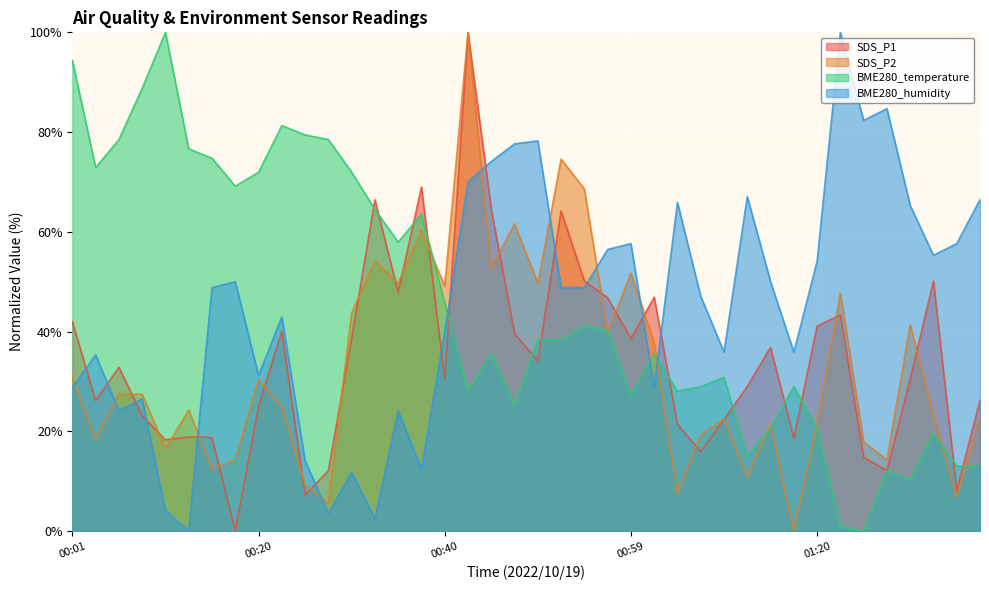

Reading left to right, extract all data points from this chart.

SDS_P1: 00:01=42.0	00:03=26.2	00:06=32.9	00:08=23.1	00:11=18.3	00:13=18.9	00:15=18.8	00:18=0.0	00:20=25.0	00:23=40.1	00:25=7.2	00:27=12.1	00:30=38.6	00:32=66.4	00:35=47.9	00:37=69.0	00:40=30.5	00:42=100.0	00:44=64.5	00:47=39.6	00:49=34.2	00:52=64.2	00:54=50.1	00:57=46.8	00:59=38.6	01:02=46.9	01:04=21.4	01:07=15.9	01:09=22.3	01:12=29.0	01:14=36.8	01:17=18.7	01:20=41.1	01:22=43.3	01:25=14.8	01:28=12.1	01:31=30.5	01:34=50.1	01:36=8.1	01:39=26.3
SDS_P2: 00:01=30.8	00:03=18.3	00:06=27.4	00:08=27.4	00:11=16.5	00:13=24.3	00:15=12.5	00:18=14.3	00:20=30.4	00:23=24.9	00:25=9.3	00:27=5.6	00:30=43.7	00:32=54.1	00:35=49.7	00:37=60.2	00:40=49.1	00:42=100.0	00:44=52.7	00:47=61.6	00:49=49.7	00:52=74.6	00:54=68.6	00:57=39.8	00:59=51.7	01:02=37.8	01:04=7.6	01:07=19.3	01:09=22.5	01:12=10.9	01:14=21.5	01:17=0.0	01:20=21.5	01:22=47.7	01:25=17.9	01:28=14.3	01:31=41.4	01:34=23.3	01:36=7.0	01:39=22.9
BME280_temperature: 00:01=94.4	00:03=72.9	00:06=78.5	00:08=88.8	00:11=100.0	00:13=76.6	00:15=74.8	00:18=69.2	00:20=72.0	00:23=81.3	00:25=79.4	00:27=78.5	00:30=72.0	00:32=64.5	00:35=57.9	00:37=63.6	00:40=45.8	00:42=28.0	00:44=35.5	00:47=25.2	00:49=38.3	00:52=38.3	00:54=41.1	00:57=40.2	00:59=27.1	01:02=35.5	01:04=28.0	01:07=29.0	01:09=30.8	01:12=15.0	01:14=20.6	01:17=29.0	01:20=20.6	01:22=0.9	01:25=0.0	01:28=12.1	01:31=10.3	01:34=19.6	01:36=13.1	01:39=13.1
BME280_humidity: 00:01=28.8	00:03=35.3	00:06=24.1	00:08=26.5	00:11=4.1	00:13=0.0	00:15=48.8	00:18=50.0	00:20=31.2	00:23=42.9	00:25=14.1	00:27=3.5	00:30=11.8	00:32=2.4	00:35=24.1	00:37=12.4	00:40=40.0	00:42=70.0	00:44=74.1	00:47=77.6	00:49=78.2	00:52=48.8	00:54=48.8	00:57=56.5	00:59=57.6	01:02=28.8	01:04=65.9	01:07=47.1	01:09=35.9	01:12=67.1	01:14=50.0	01:17=35.9	01:20=54.1	01:22=100.0	01:25=82.4	01:28=84.7	01:31=65.3	01:34=55.3	01:36=57.6	01:39=66.5